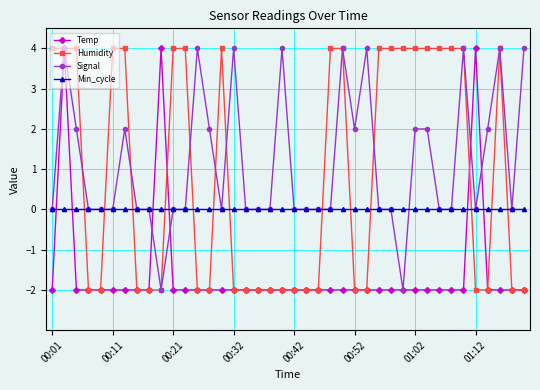

What are all the series names shown in the legend?

Temp, Humidity, Signal, Min_cycle